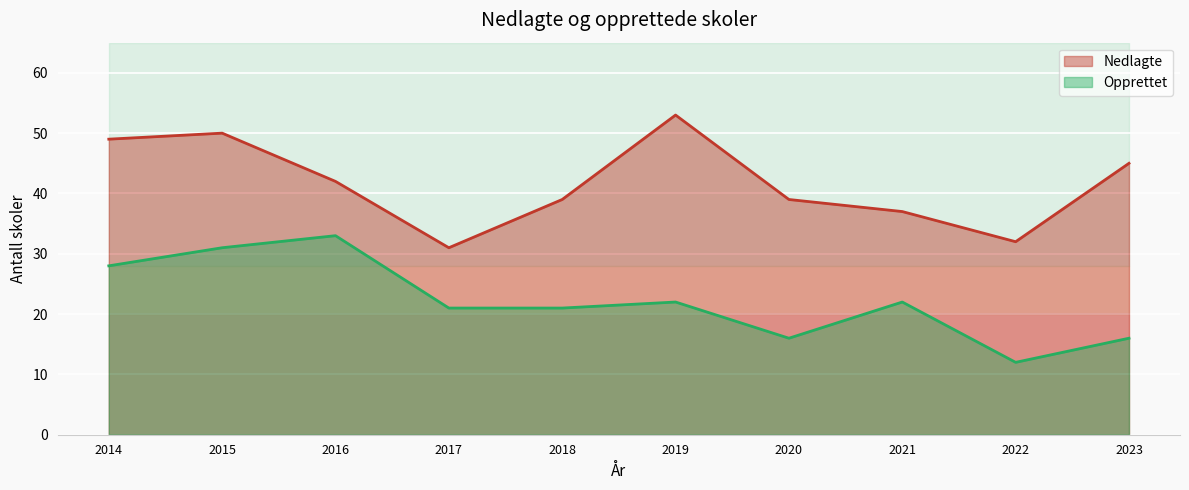

What is the average value of the Opprettet_line series?

22